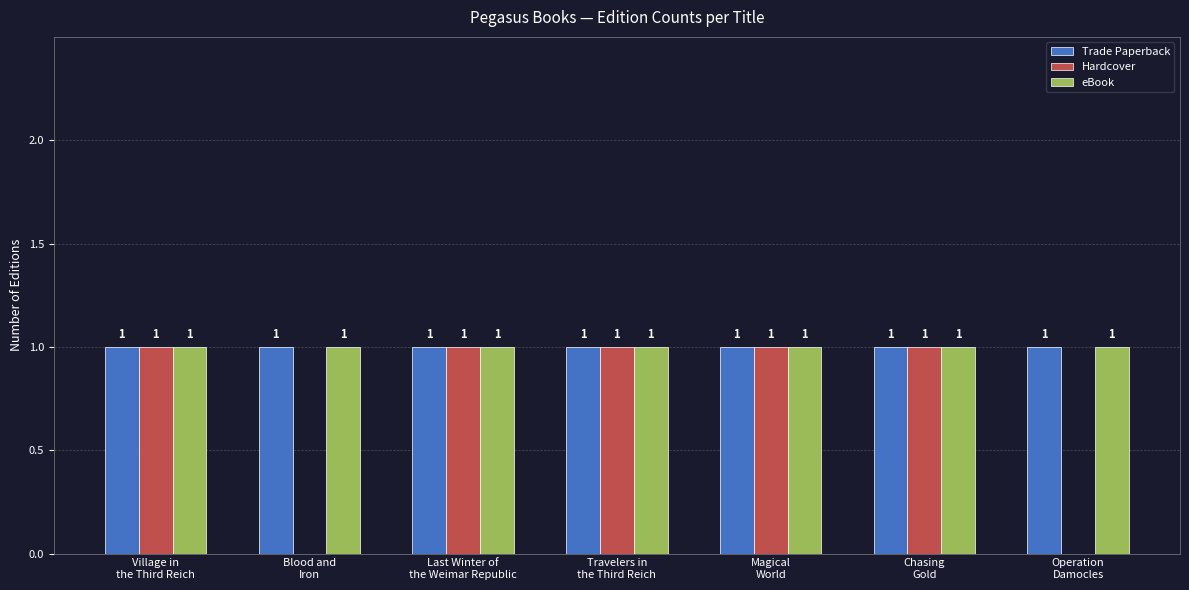

Reading right to left, transcribe all the data shown in this chart.

Trade Paperback: 1	1	1	1	1	1	1
Hardcover: 0	1	1	1	1	0	1
eBook: 1	1	1	1	1	1	1